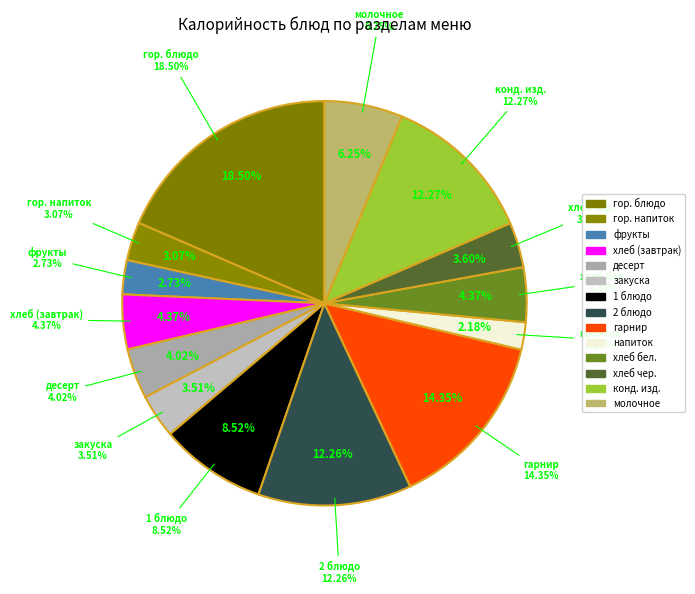

Rank the categories by value from highest to lowest.

гор. блюдо, гарнир, конд. изд., 2 блюдо, 1 блюдо, молочное, хлеб (завтрак), хлеб бел., десерт, хлеб чер., закуска, гор. напиток, фрукты, напиток